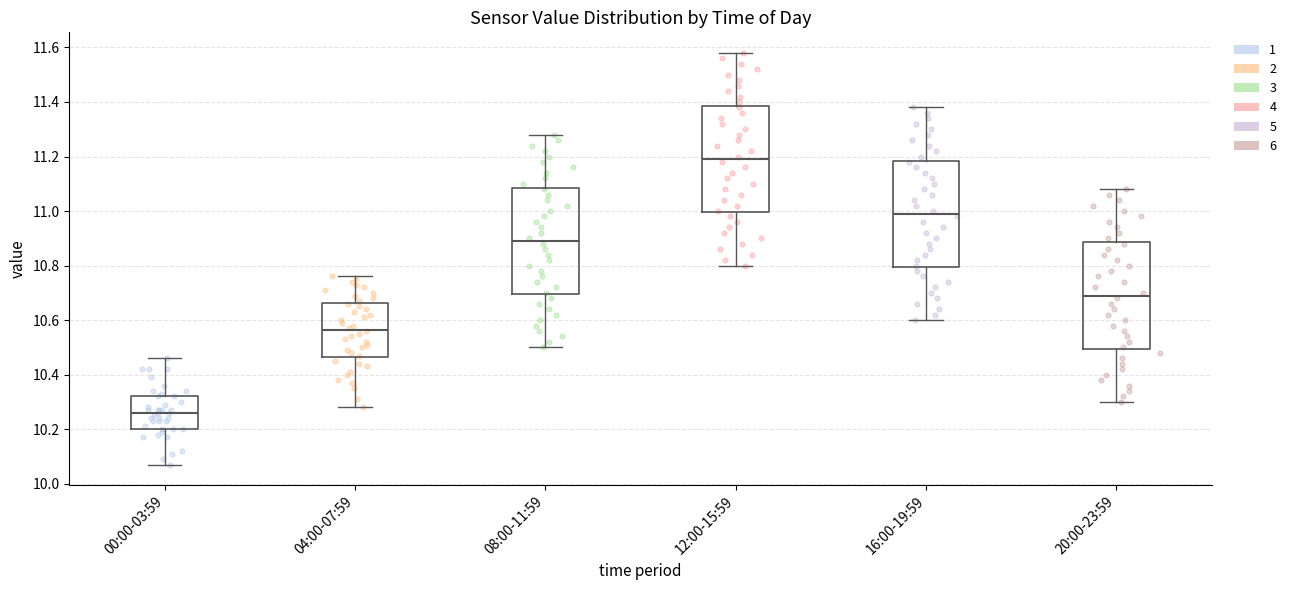

Reading left to right, read every box against the y-axis: the position of its median line, the range the box covers, and the ends of its whiskers. The values are not printed on the chart, so give them approximately, as read against the axis.

00:00-03:59: median 10.26, box 10.20 to 10.32, whiskers 10.08 to 10.46
04:00-07:59: median 10.56, box 10.46 to 10.66, whiskers 10.28 to 10.76
08:00-11:59: median 10.90, box 10.70 to 11.08, whiskers 10.50 to 11.28
12:00-15:59: median 11.20, box 11.00 to 11.38, whiskers 10.80 to 11.58
16:00-19:59: median 11.00, box 10.80 to 11.18, whiskers 10.60 to 11.38
20:00-23:59: median 10.70, box 10.50 to 10.88, whiskers 10.30 to 11.08